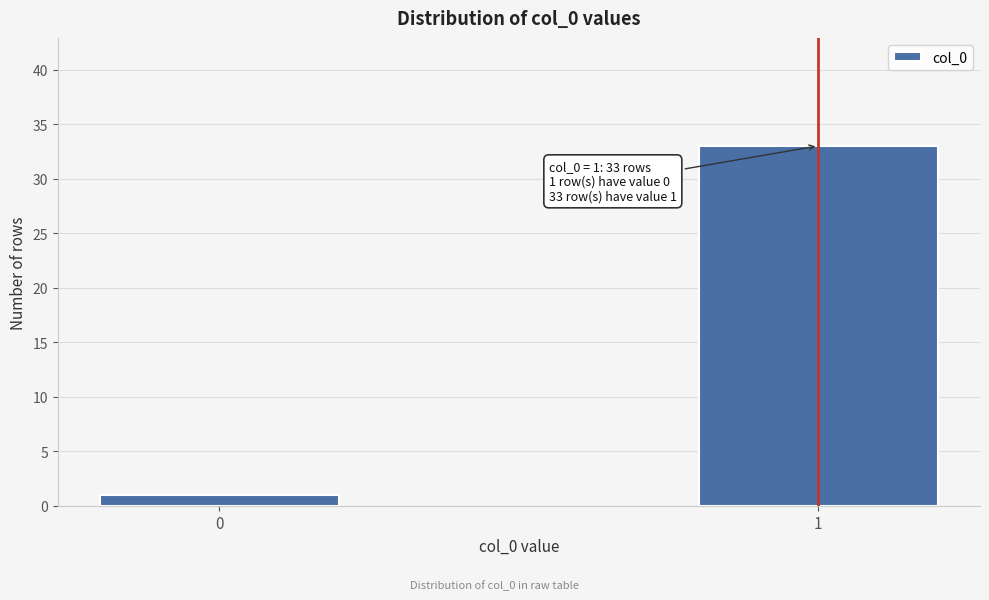

Reading right to left, list all the values displayed in this chart.

33	1